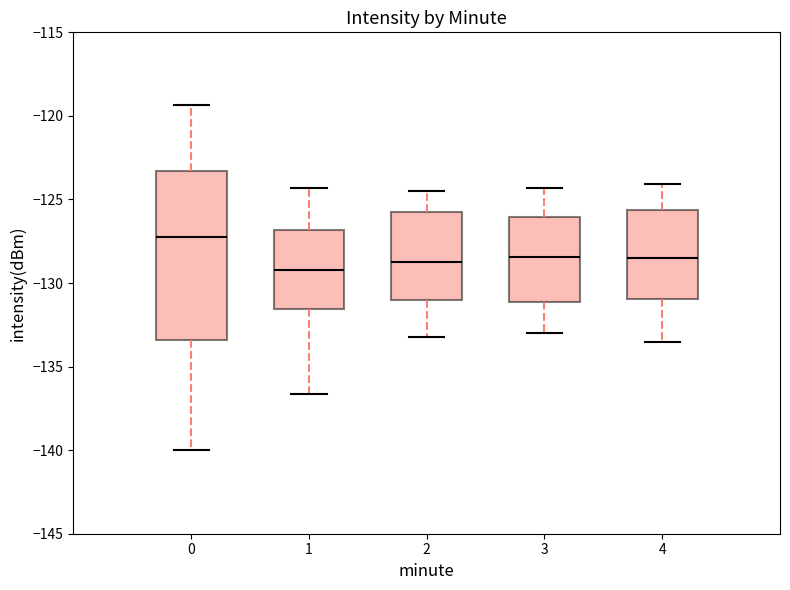

Where does the upper whisker of the box at x = 3 end on the y-axis? The values are not printed on the chart, so give them approximately, as read against the axis.

-124.5